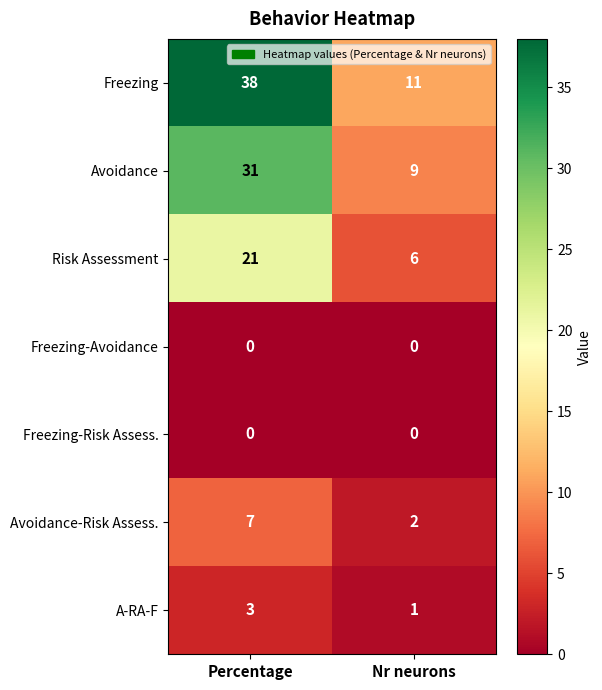

Reading left to right, extract all data points from this chart.

Freezing: Percentage=38	Nr neurons=11
Avoidance: Percentage=31	Nr neurons=9
Risk Assessment: Percentage=21	Nr neurons=6
Freezing-Avoidance: Percentage=0	Nr neurons=0
Freezing-Risk Assess.: Percentage=0	Nr neurons=0
Avoidance-Risk Assess.: Percentage=7	Nr neurons=2
A-RA-F: Percentage=3	Nr neurons=1